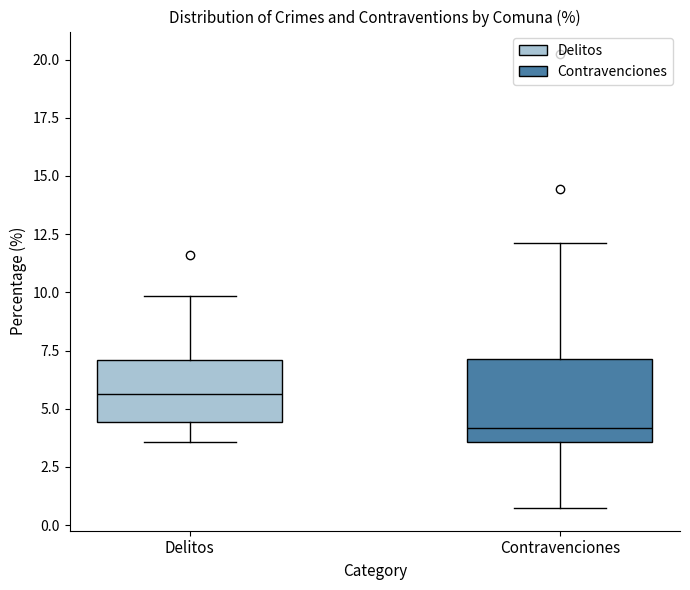

Reading left to right, transcribe this box plot: for each box, give where its median line is, the range the box spans, and where its two whiskers end, as read against the y-axis. The values are not printed on the chart, so give them approximately, as read against the axis.

Delitos: median 5.5, box 4.5 to 7.0, whiskers 3.5 to 10.0
Contravenciones: median 4.0, box 3.5 to 7.0, whiskers 0.5 to 12.0